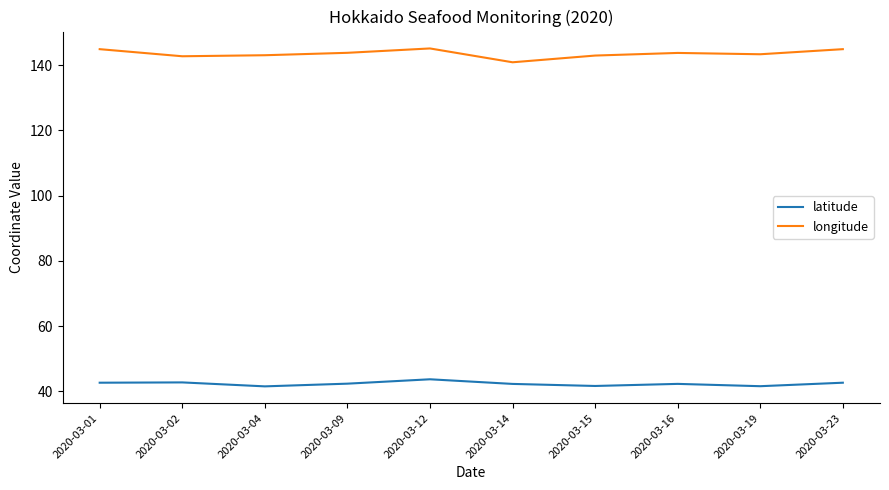

What is the average value of the longitude series?

143.6